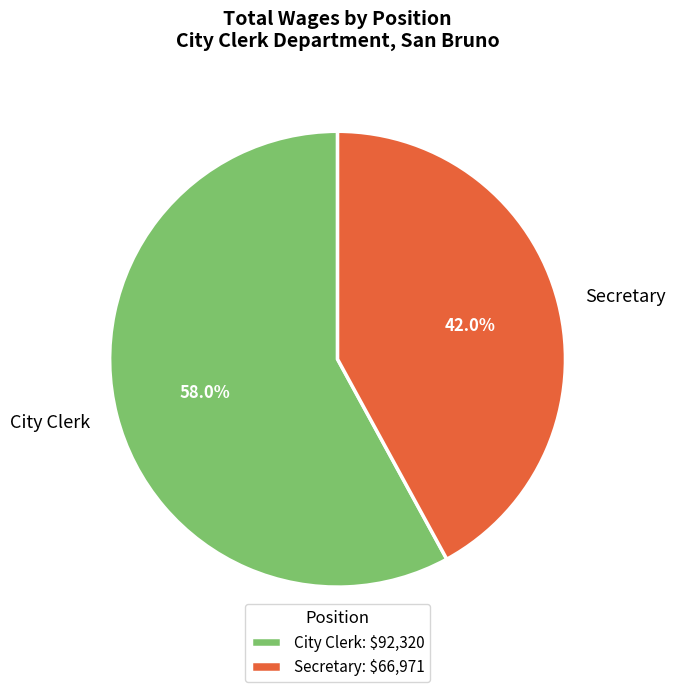

Approximately how many times larger is the value at City Clerk compared to Secretary?

1.4